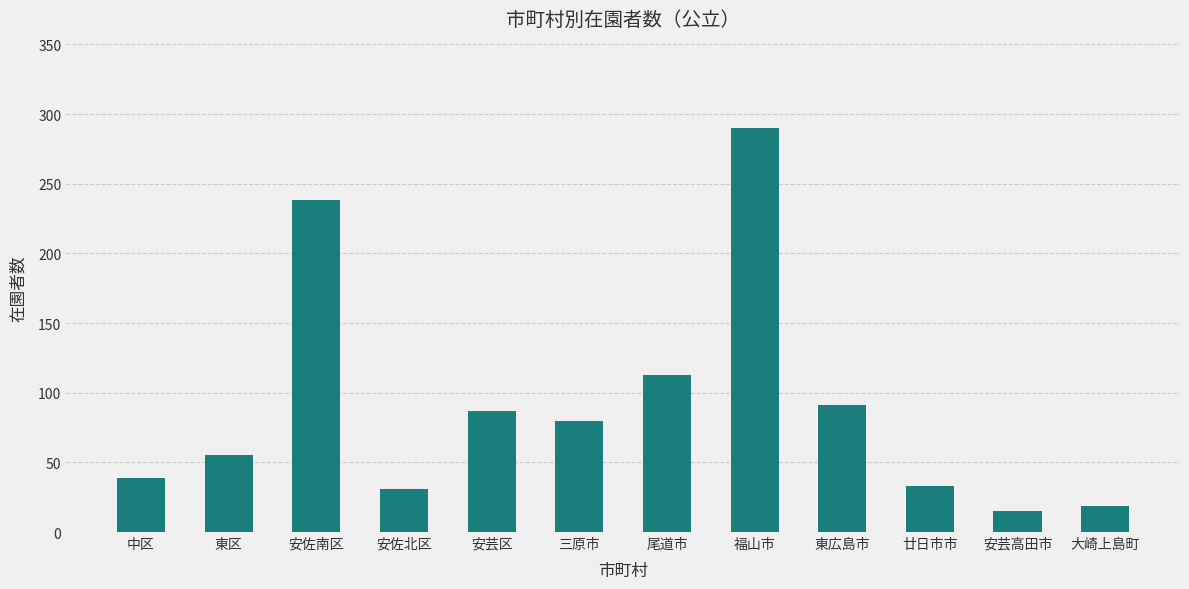

What value does the data have at 安芸高田市, to the nearest 5?

15